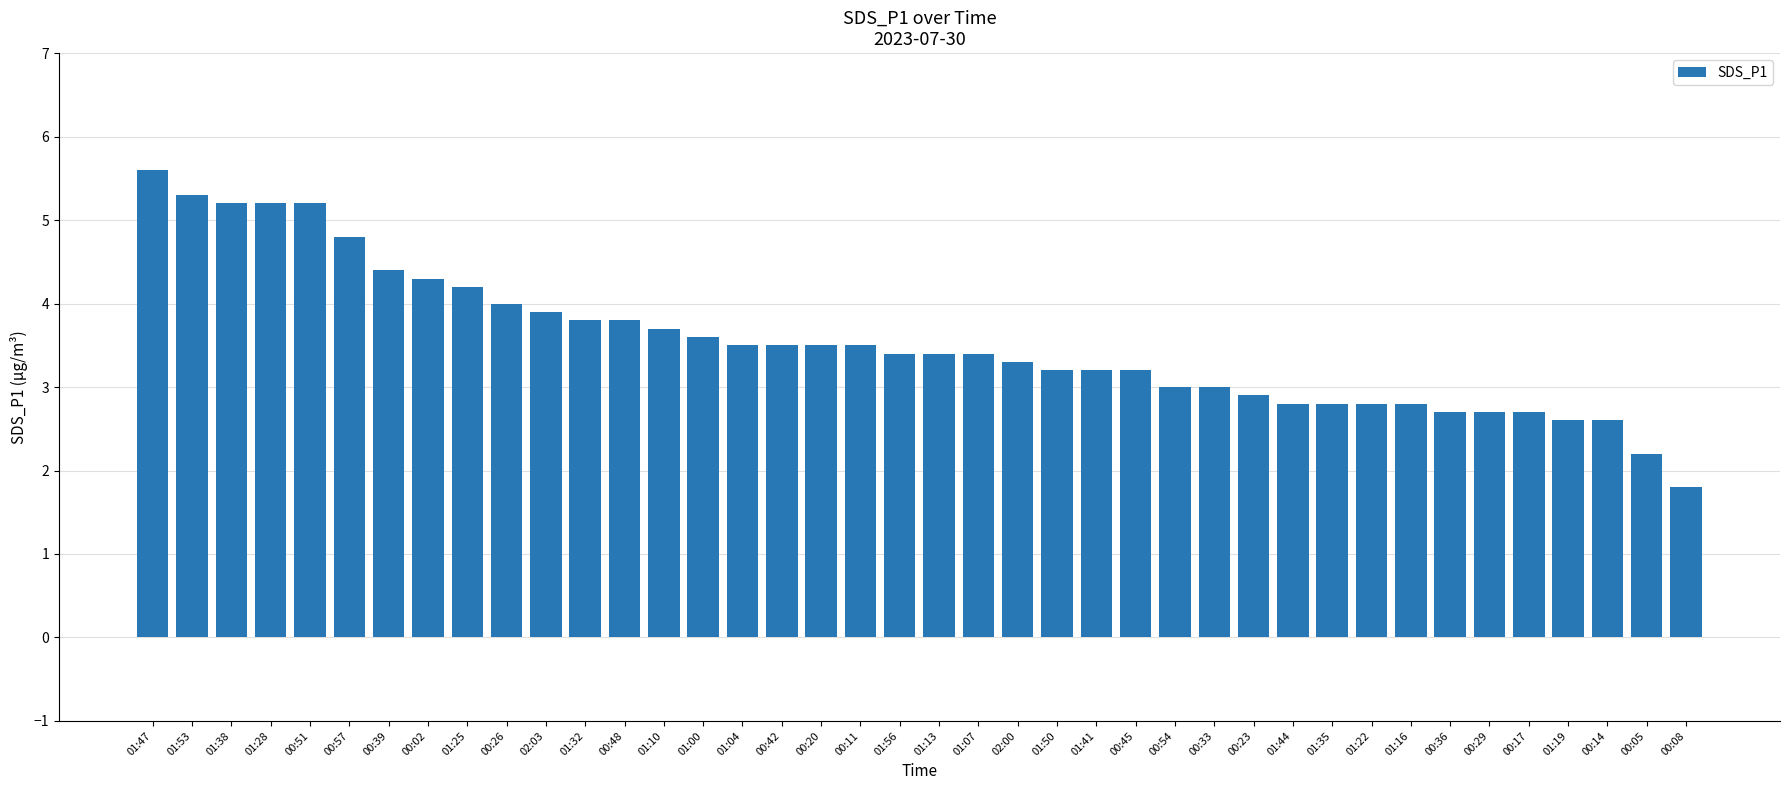

How many series are shown in this chart?

1